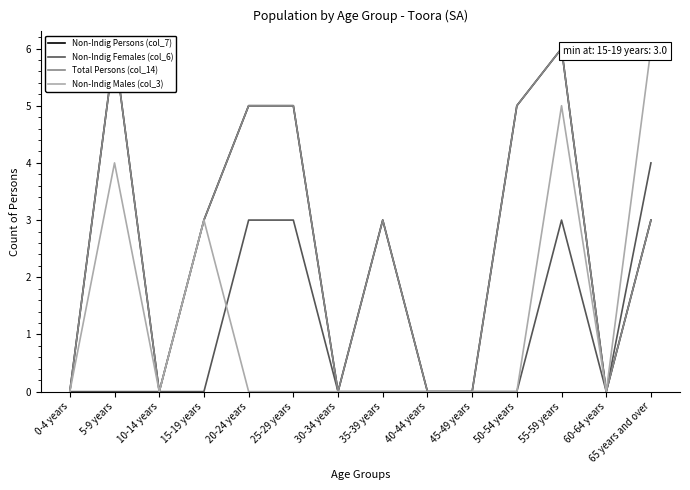

Is the value of Non-Indig Persons (col_7) at 35-39 years greater than the value of Non-Indig Females (col_6) at 5-9 years?

Yes